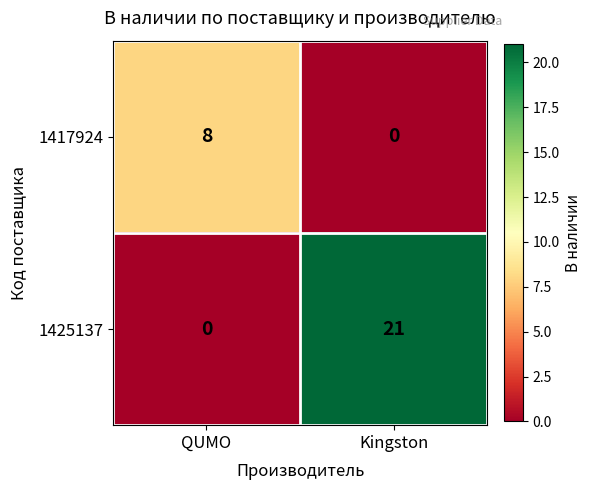

The value of 1425137 at QUMO is -11. True or false?

False